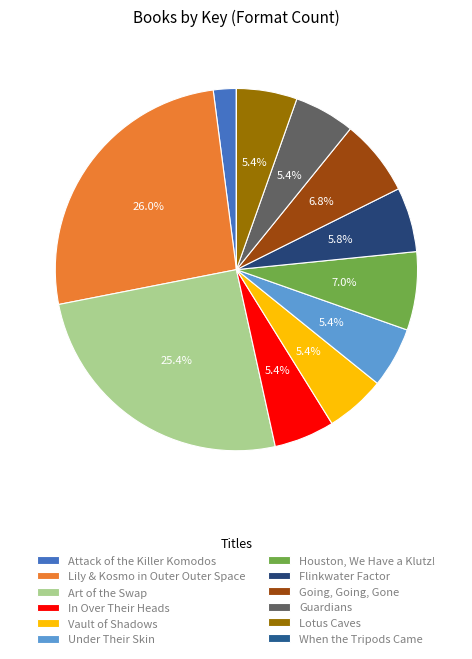

What percentage is NOT represented by Houston, We Have a Klutz!?

93.0%